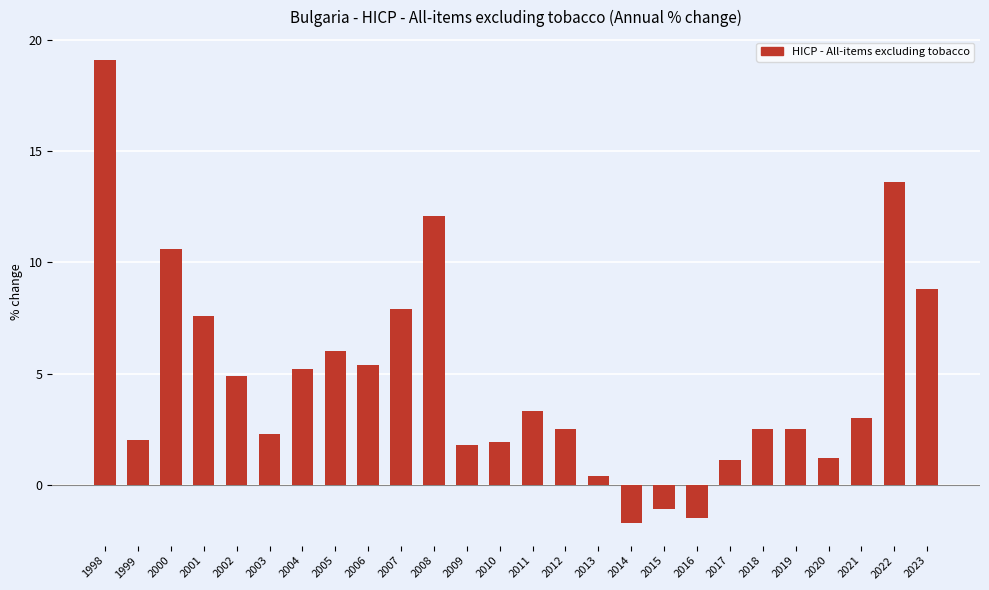

What is the minimum value shown in the chart?

-1.7